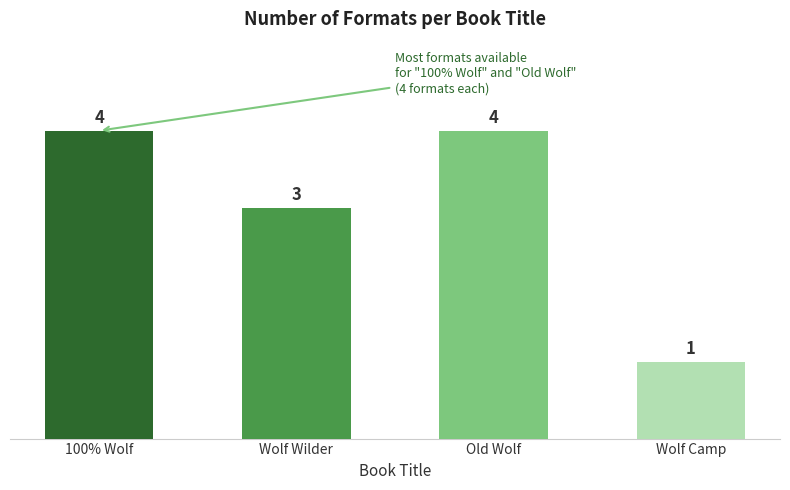

What is the difference between the second highest and second lowest values?

1